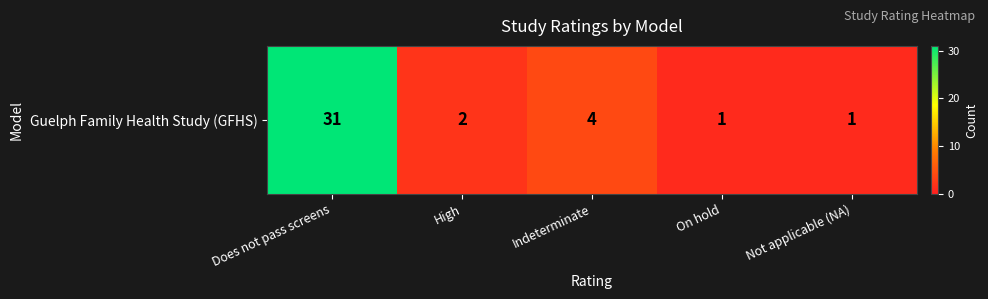

What is the change in value from High to On hold?

-1